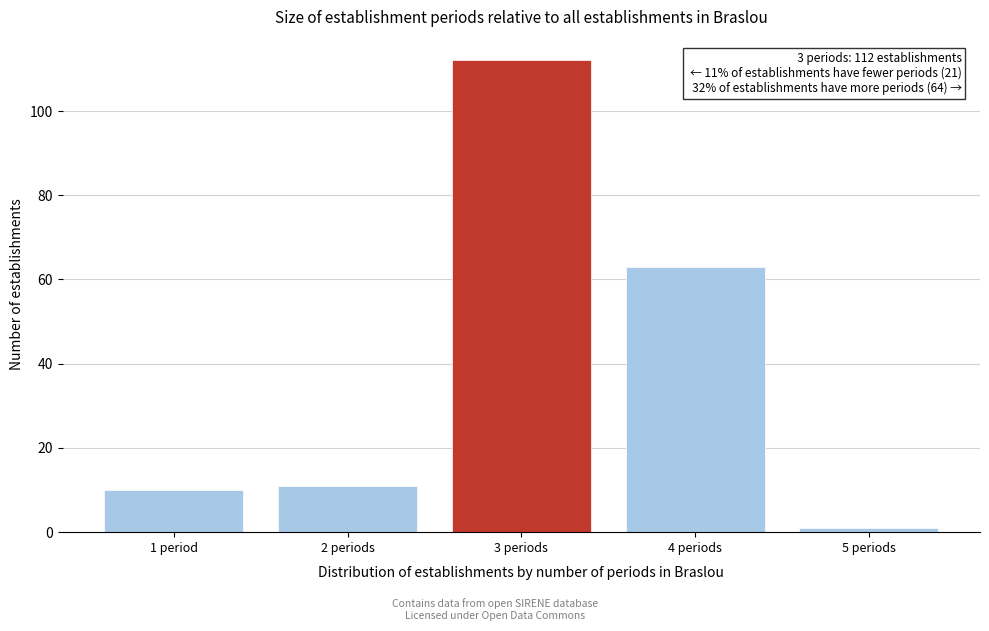

Reading left to right, extract all data points from this chart.

10	11	112	63	1